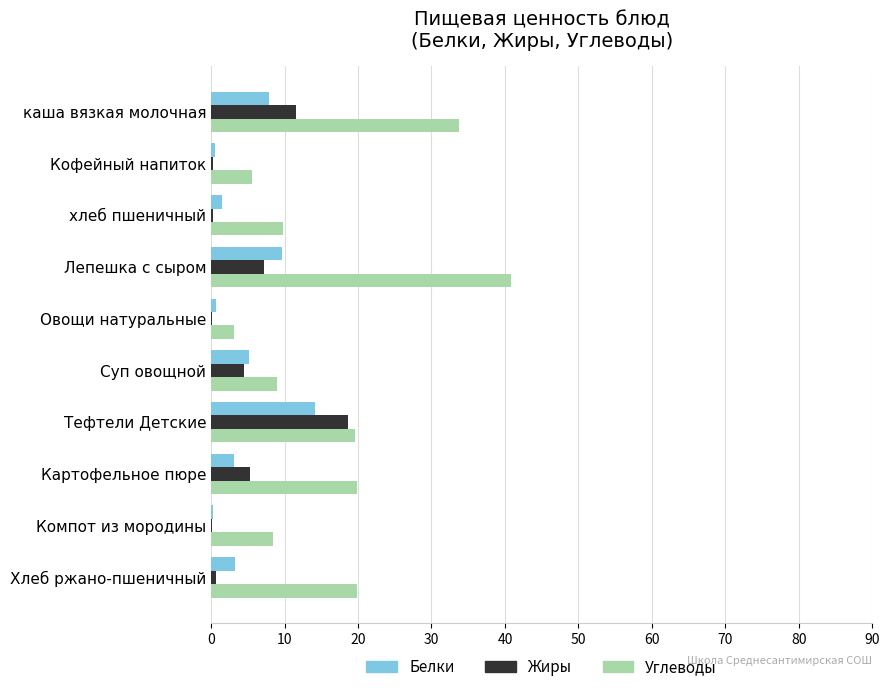

How many values in the Углеводы series exceed 19?

5